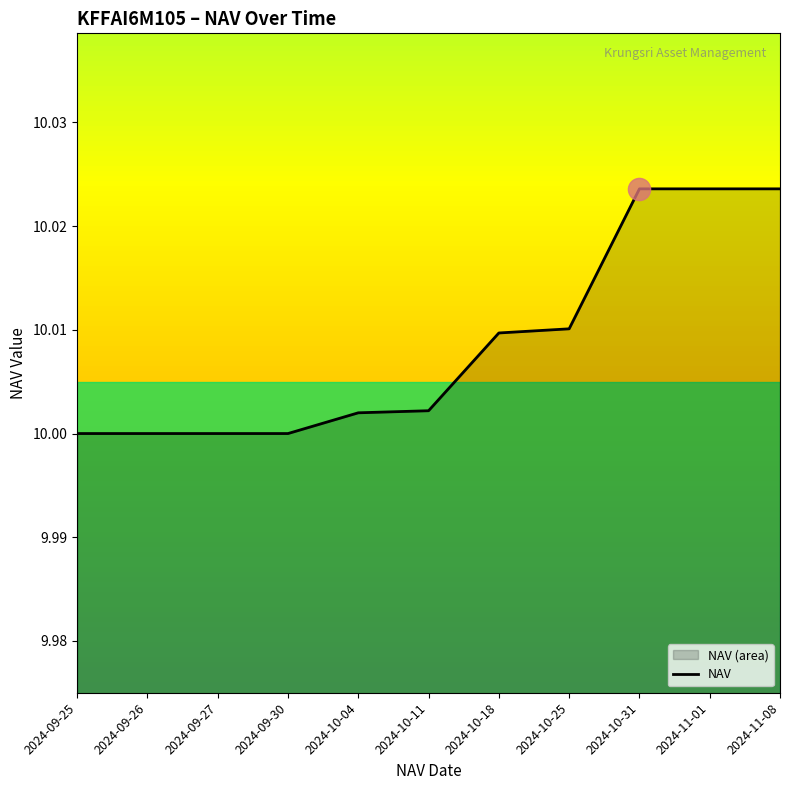

Which has a higher value, 2024-10-31 or 2024-11-01?

2024-10-31